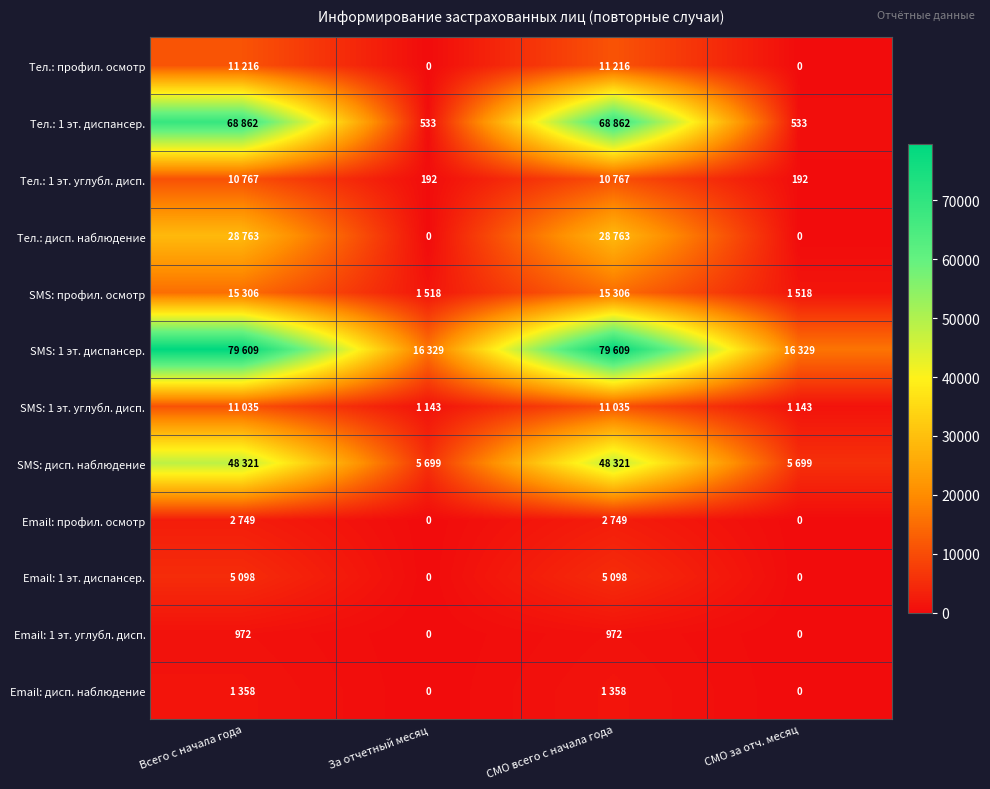

At how many categories does at least one series exceed 3306?

4